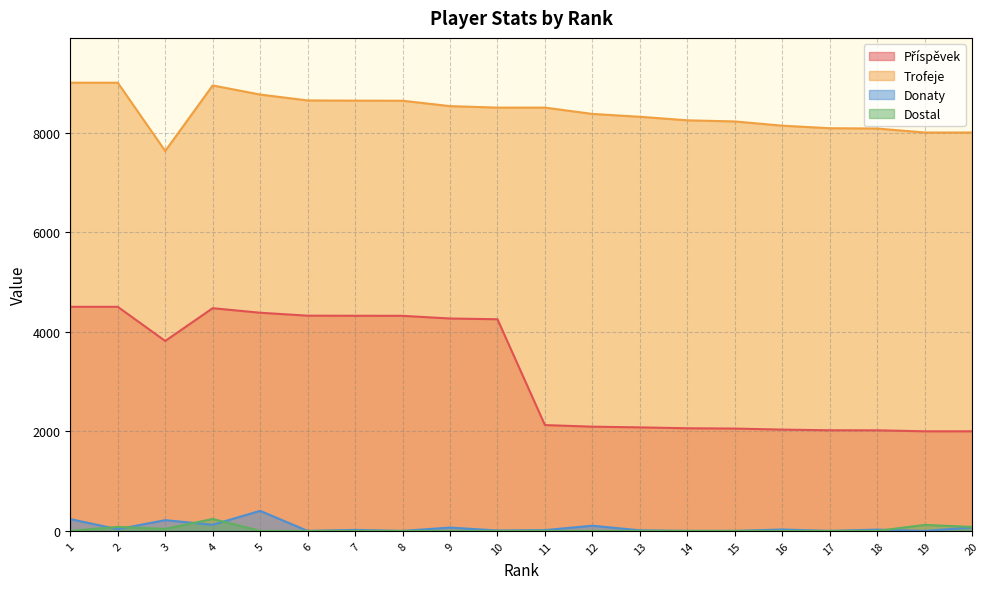

What is the sum of the Dostal values at 2 and 11?

80